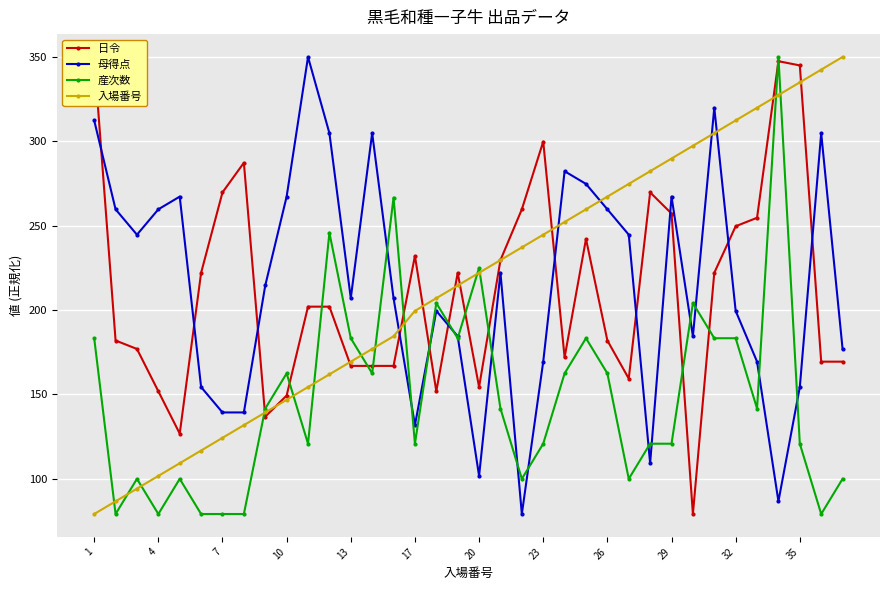

True or false: 入場番号 and 日令 intersect in this chart.

True